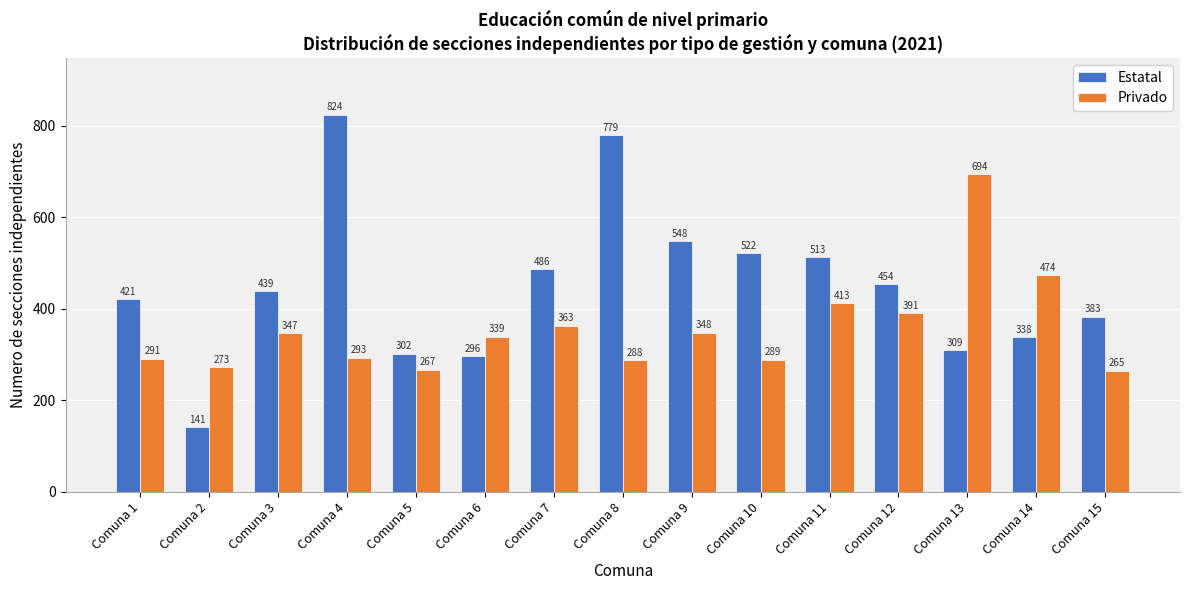

Reading left to right, what are all the values shown in this chart?

Estatal: 421	141	439	824	302	296	486	779	548	522	513	454	309	338	383
Privado: 291	273	347	293	267	339	363	288	348	289	413	391	694	474	265